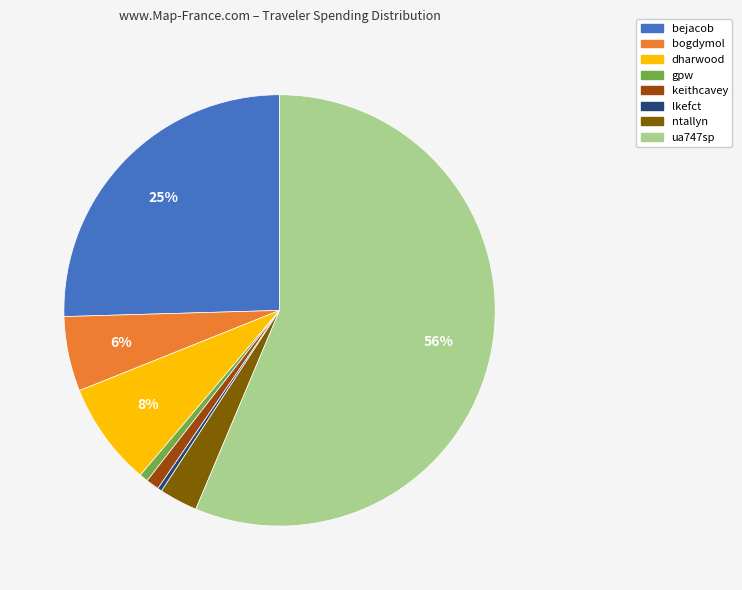

Is it true that bejacob is 32% of the pie?

False